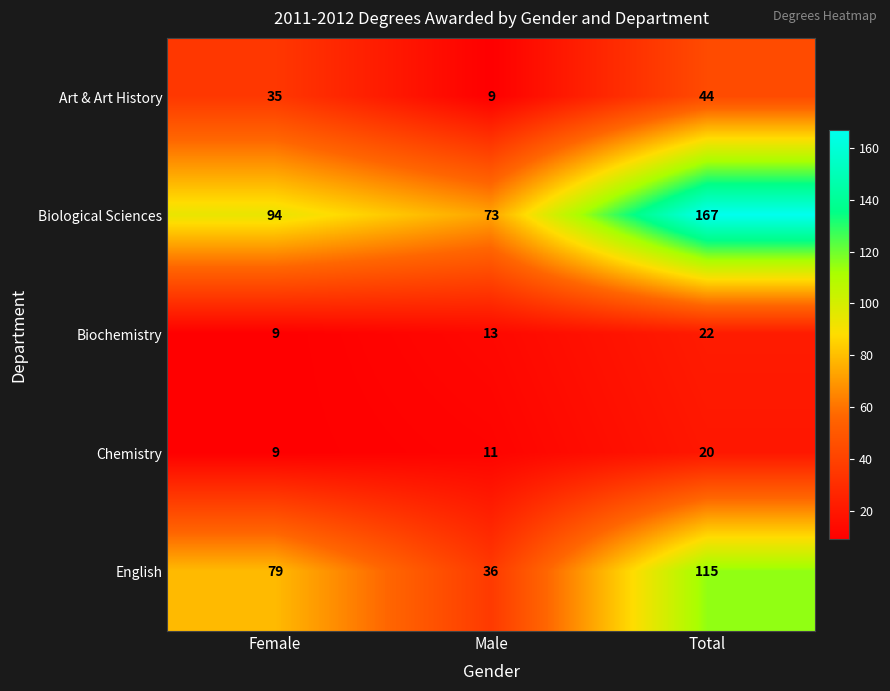

Is it true that English equals 79 at Female?

True